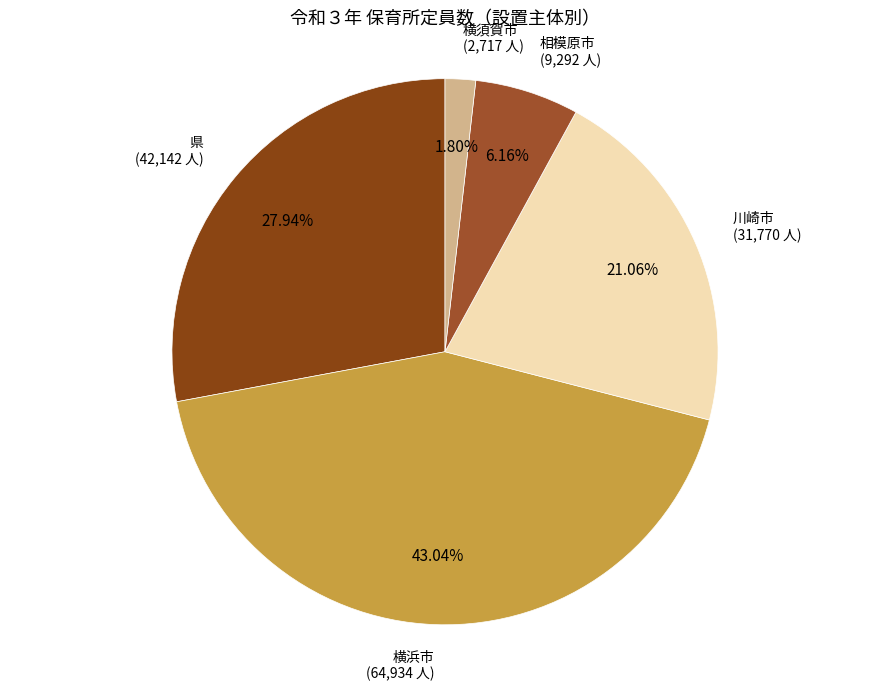

Is 横浜市 the majority of the pie?

No